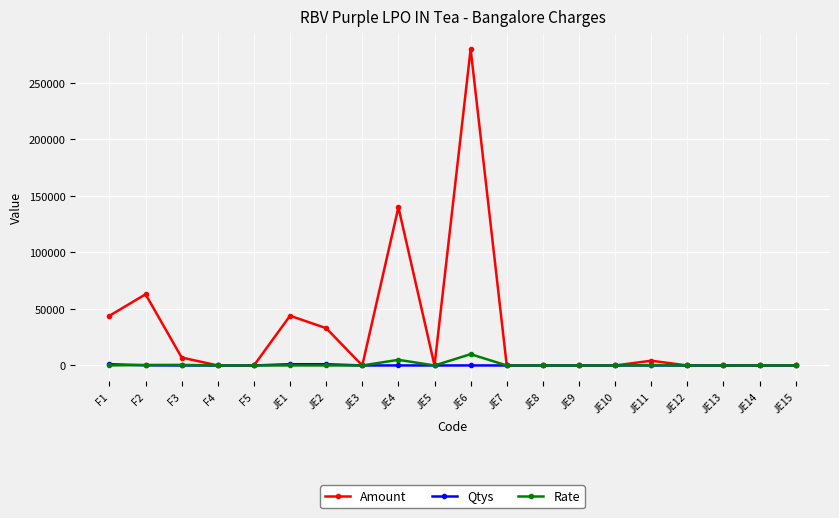

Which series changed the most between F3 and JE2?

Amount